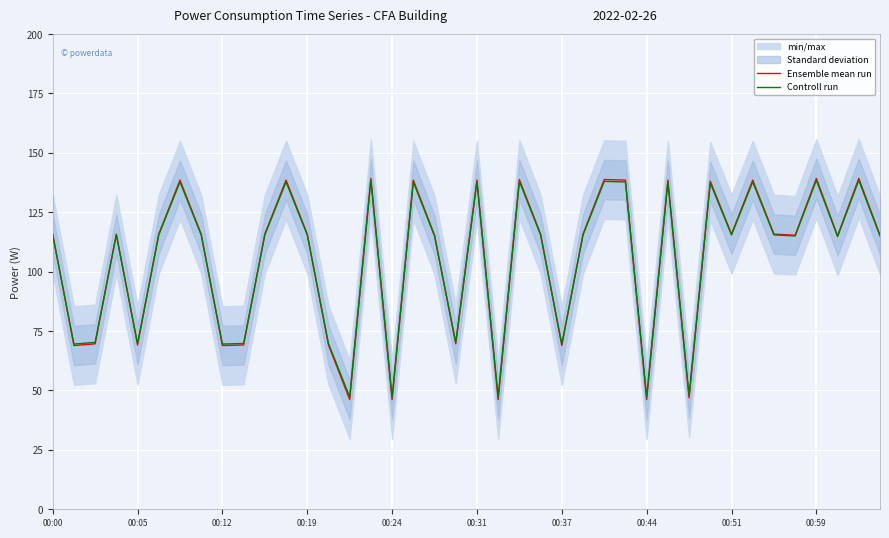

True or false: Controll run has a value of 196.4 at 39.

False